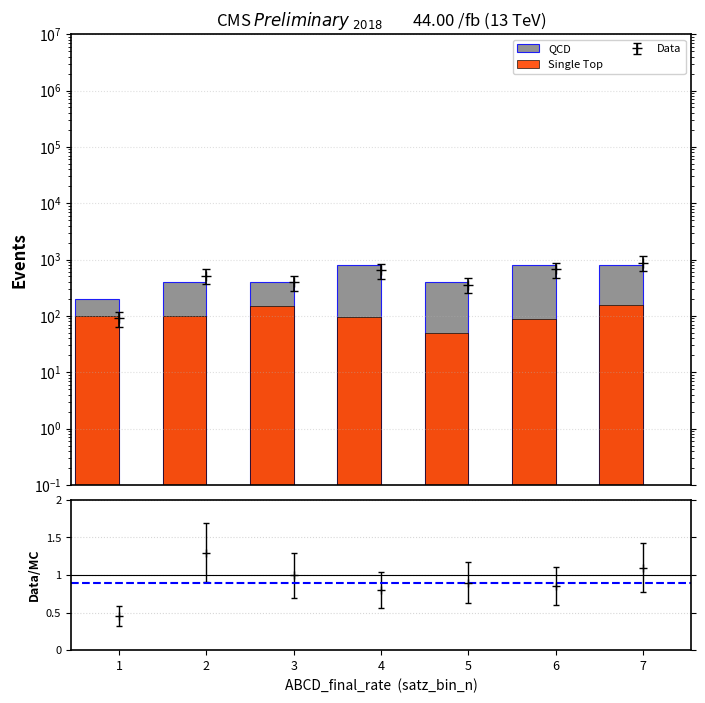

Rank the series by their maximum value, from lowest to highest.

Single Top, QCD